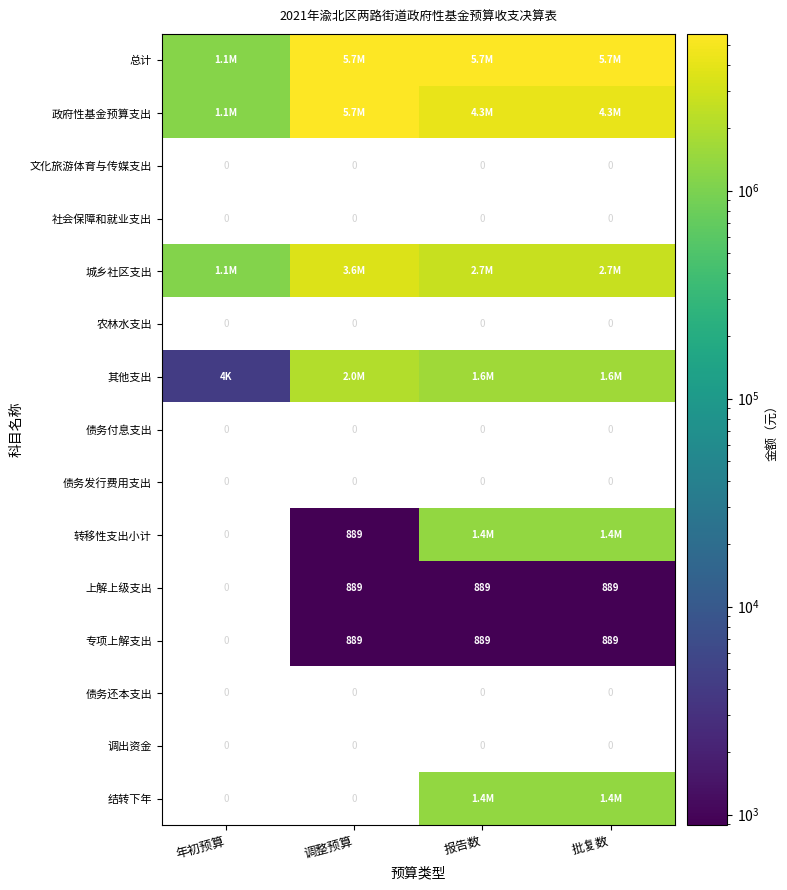

What is the difference between the maximum and minimum values in the 城乡社区支出 series?

2499879.0